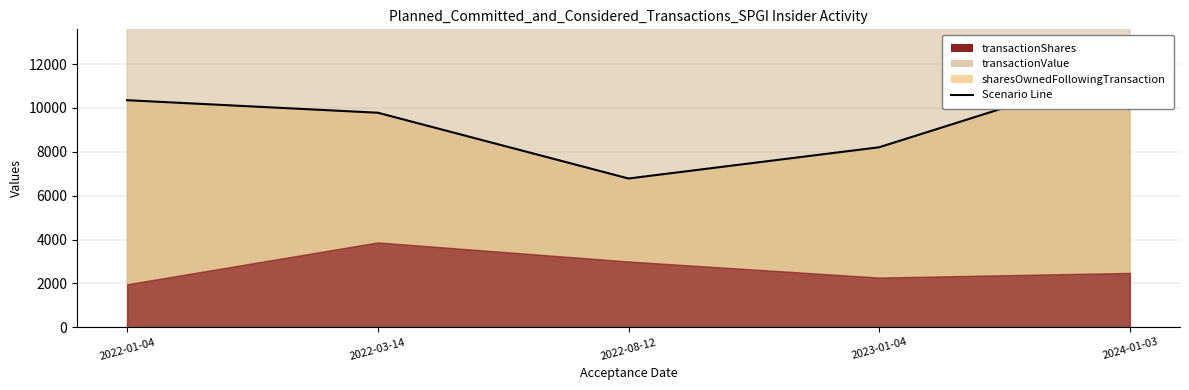

What is the smallest value displayed?

6783